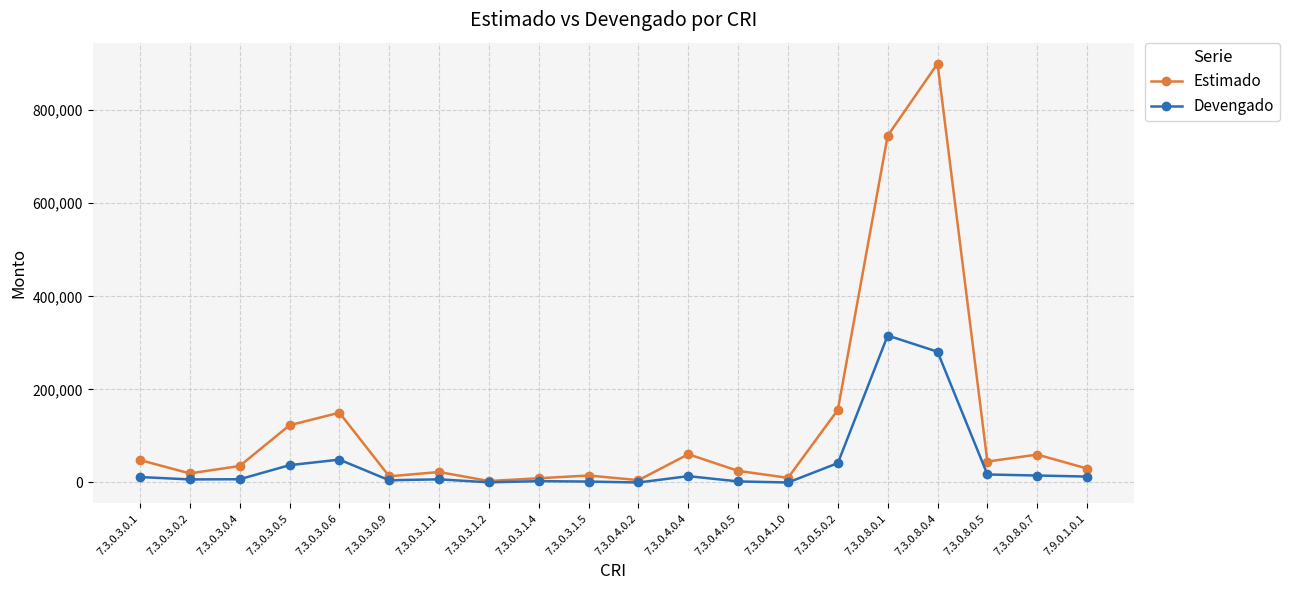

The value of Devengado at 7.3.0.8.0.1 is 315790.0. True or false?

True